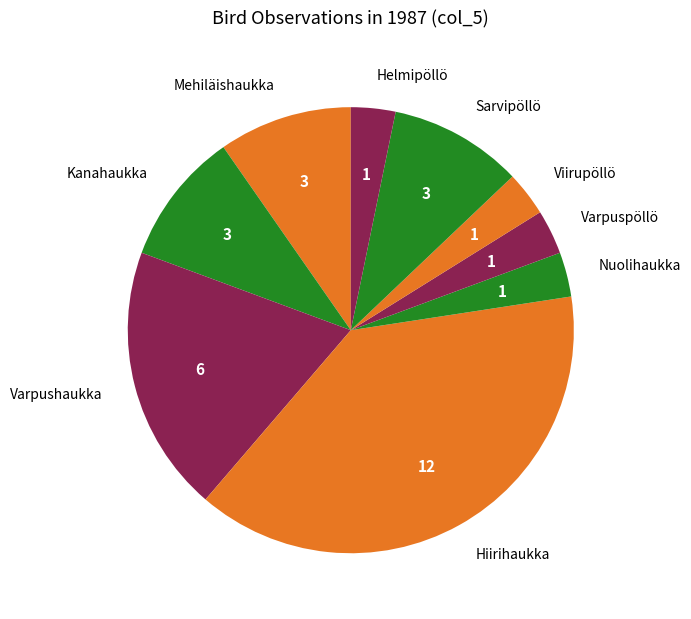

How many slices are in this pie chart?

9